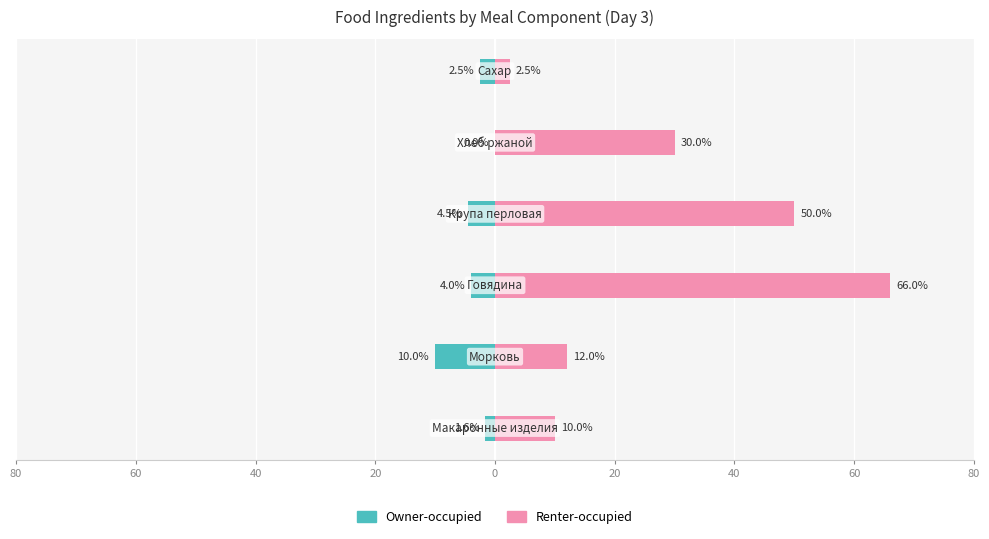

Which series changed the most between 40 and 0?

Renter-occupied